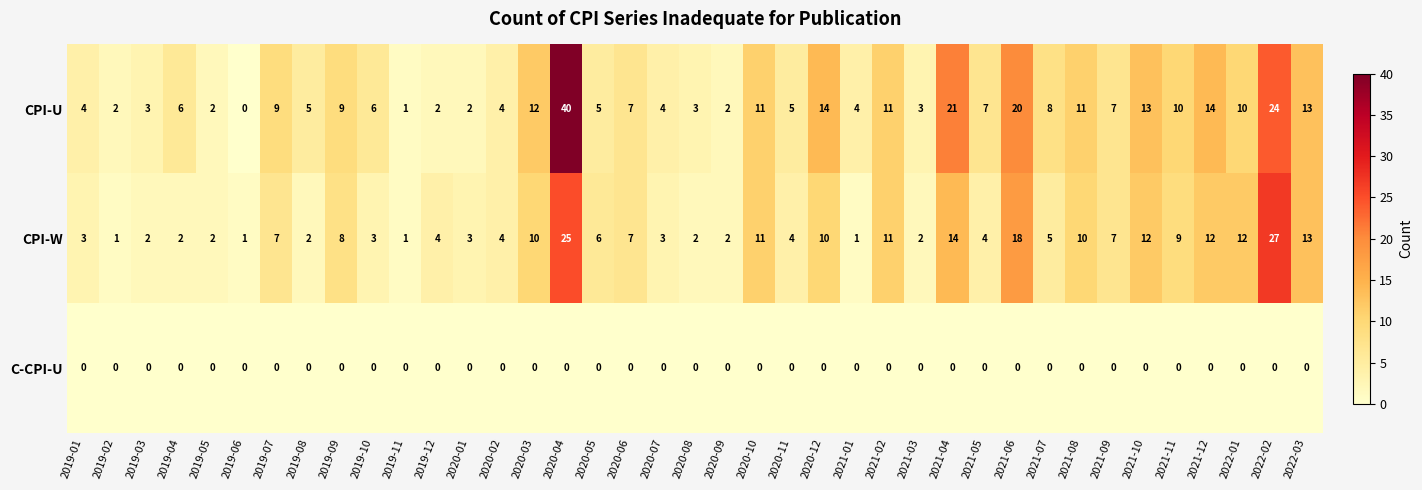

Rank the series by their maximum value, from lowest to highest.

C-CPI-U, CPI-W, CPI-U